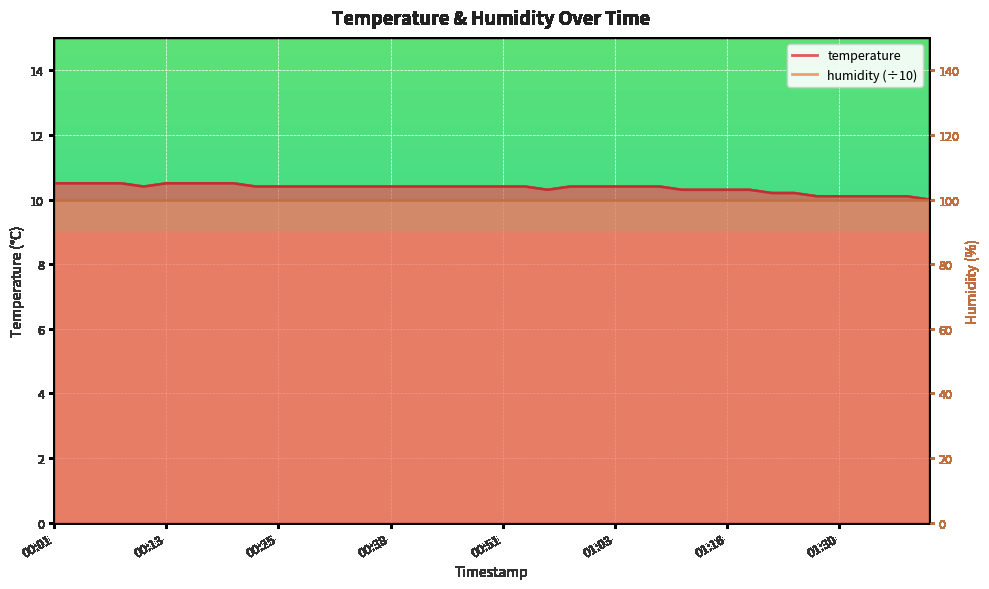

Count the temperature_line values in the range 10 to 11.

40